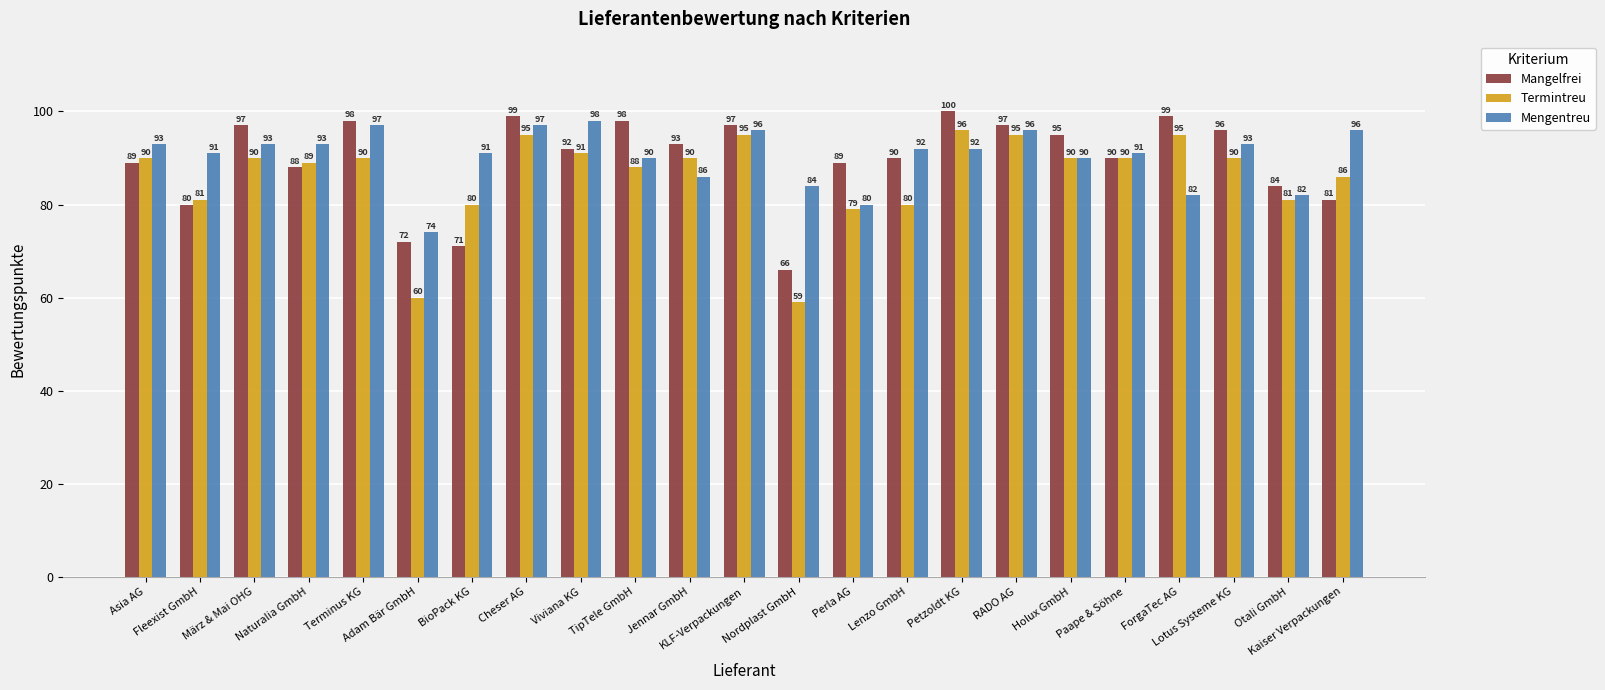

What are all the series names shown in the legend?

Mangelfrei, Termintreu, Mengentreu